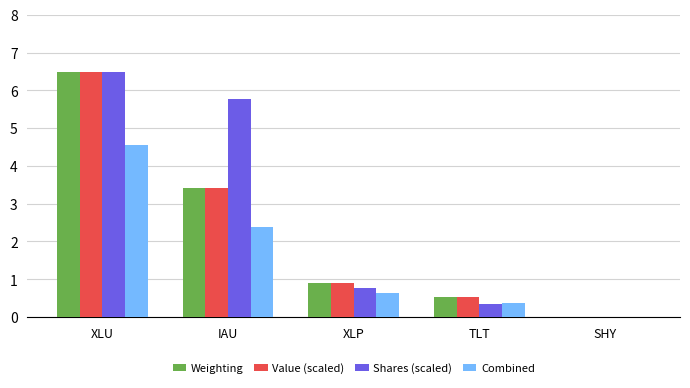

What is the difference between the Combined values at IAU and TLT?

2.0